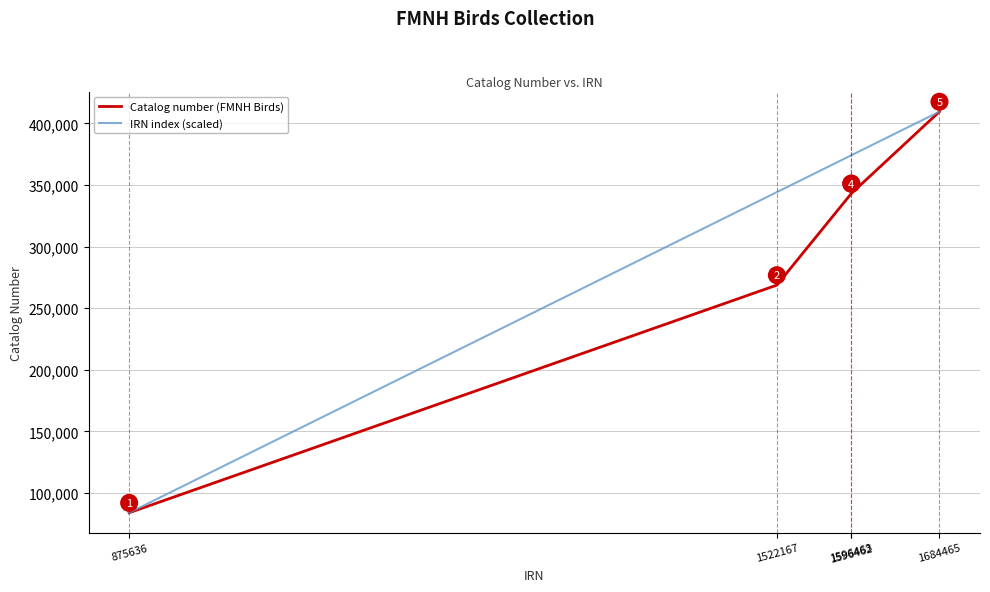

List the series in order of their overall mean, highest first.

IRN index (scaled), Catalog number (FMNH Birds)